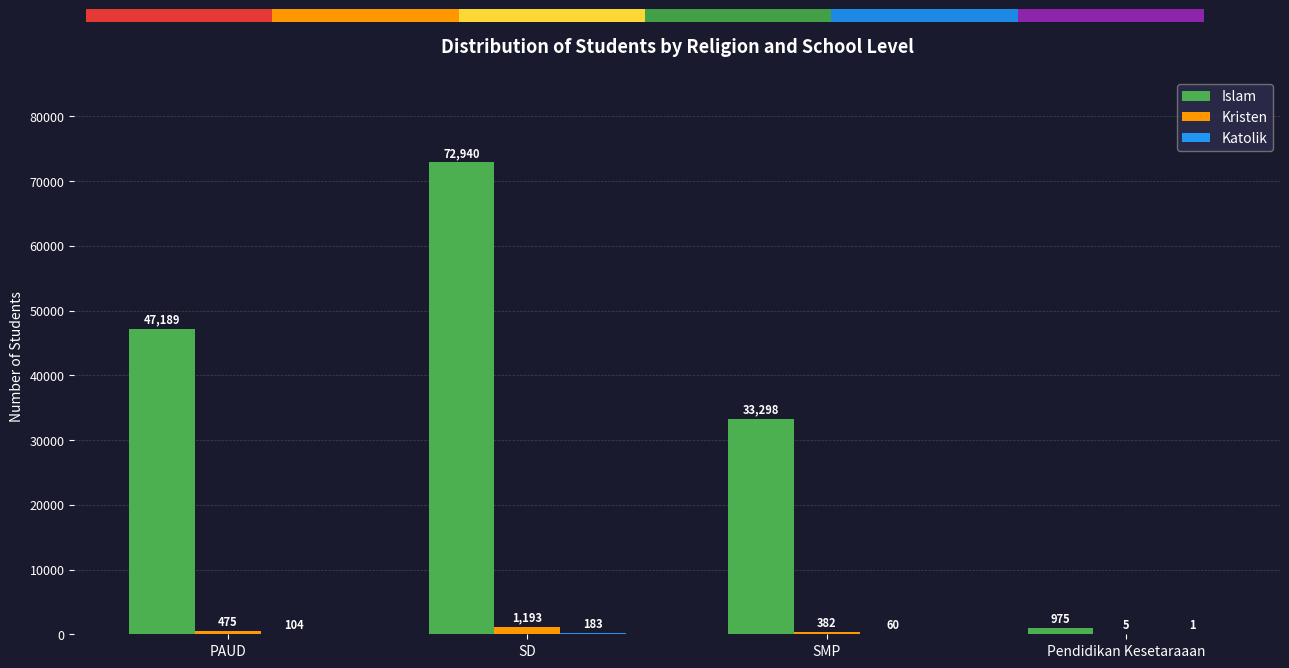

Count the number of categories in the chart.

4